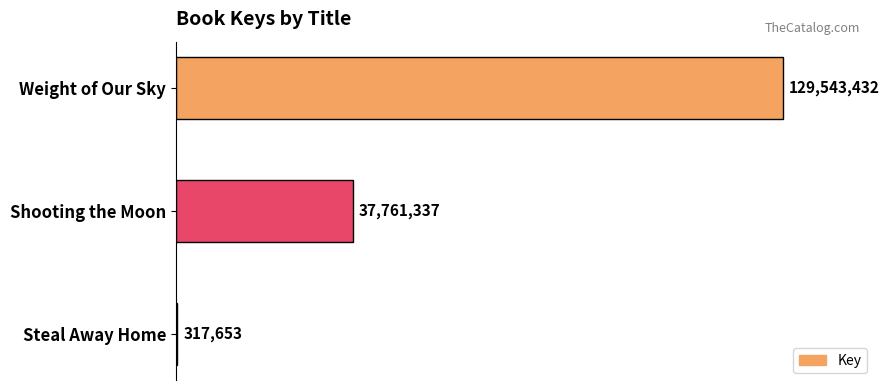

What is the difference between the maximum and second lowest values?

91782095